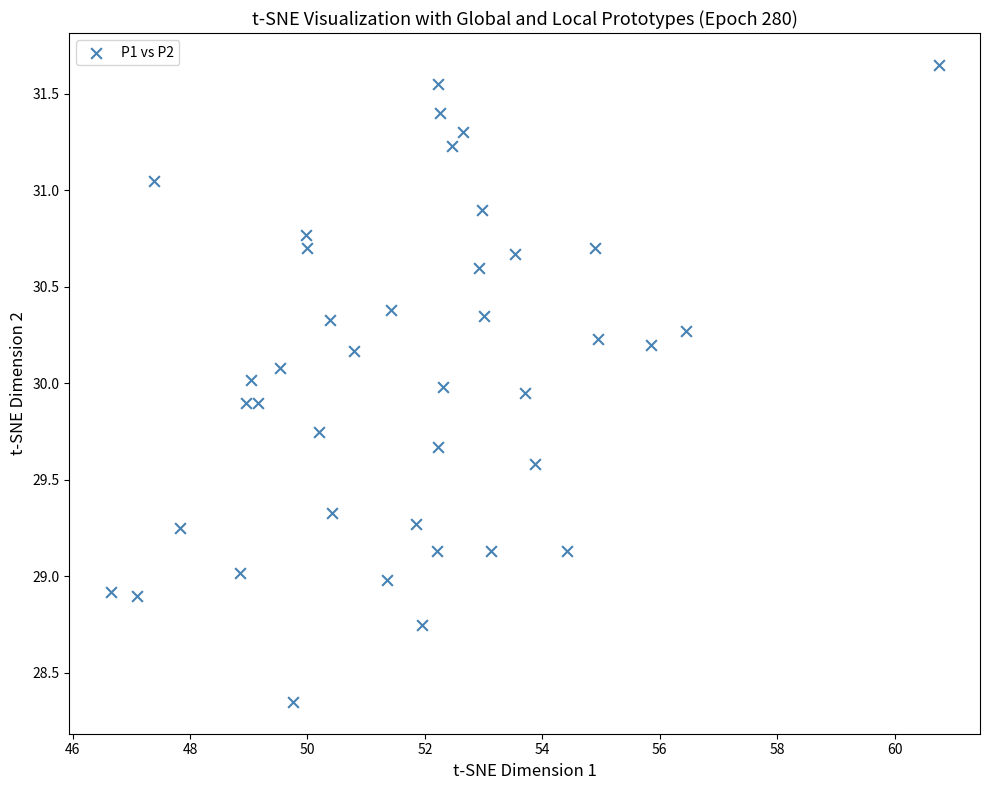

What is the range of Y values (max minus min)?

3.3